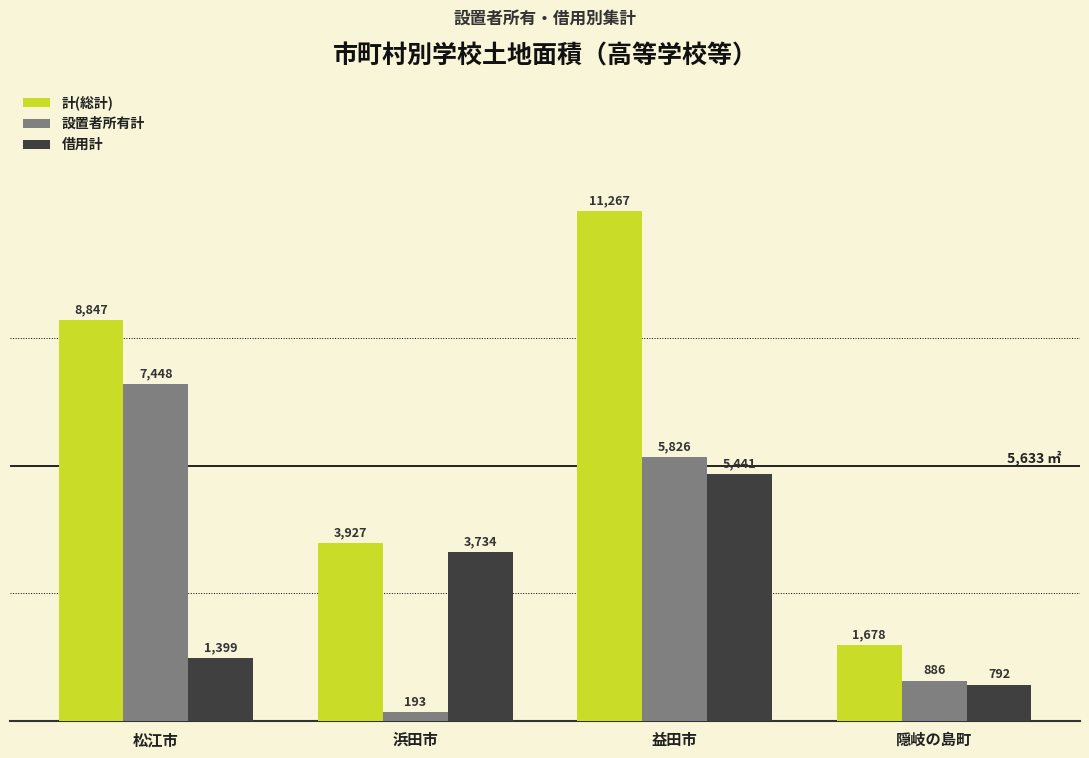

Between 浜田市 and 益田市, which series saw the biggest shift?

計(総計)